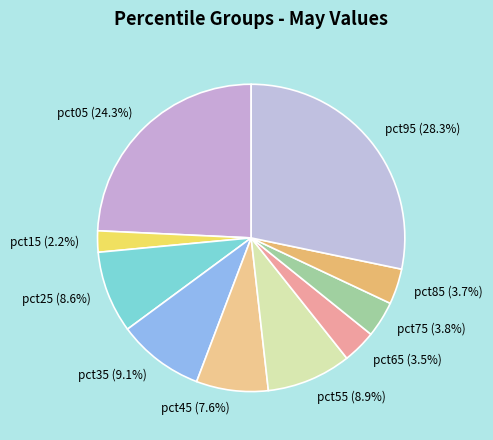

To the nearest percent, what is the combined percentage of pct95 and pct45?

36%